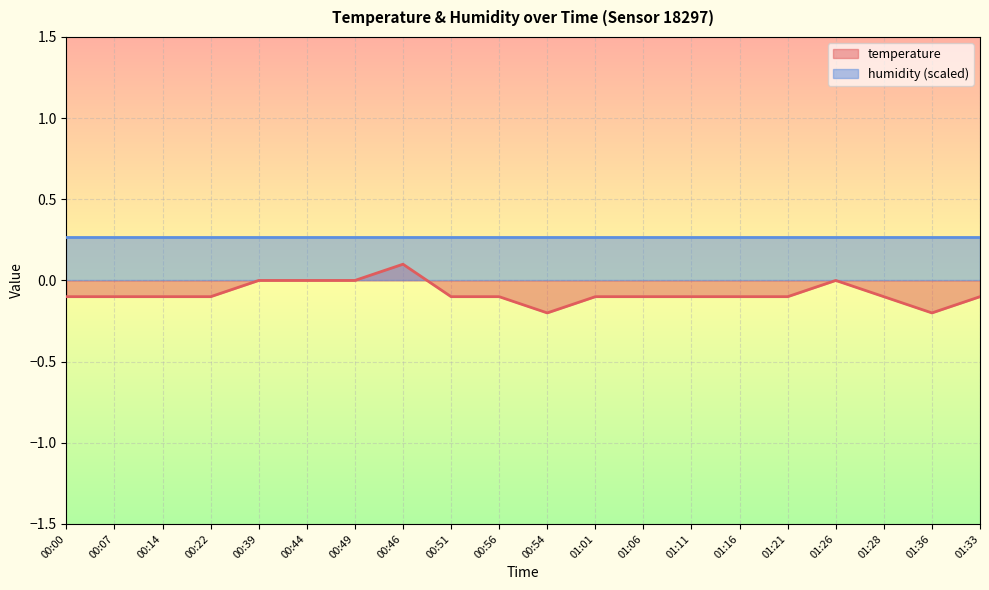

What is the sum of all values?

-1.6